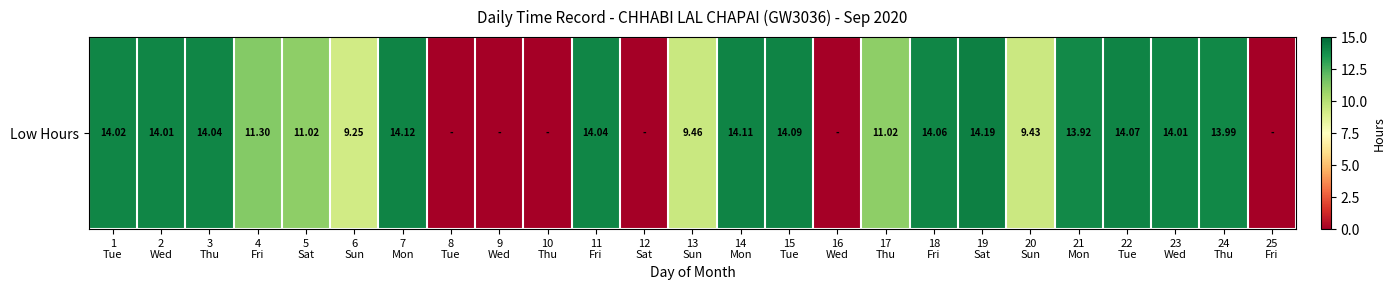

What is the greatest value displayed?

14.2